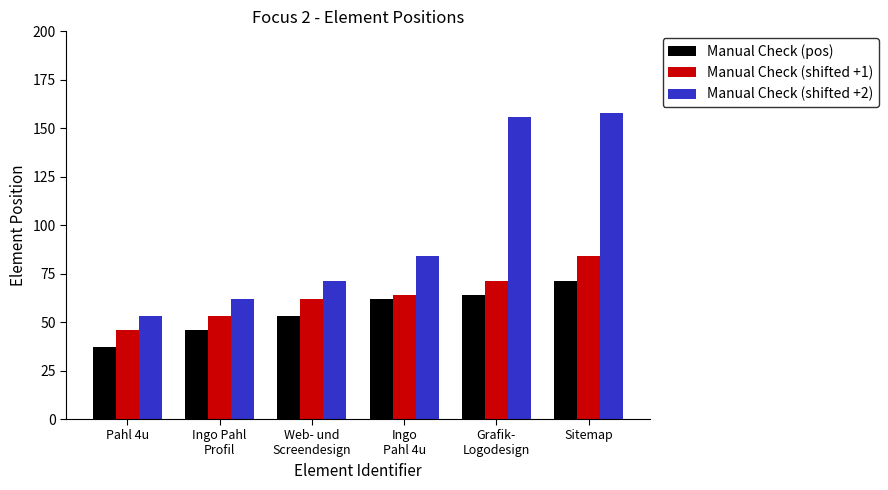

Which label corresponds to the largest value in the chart?

Sitemap